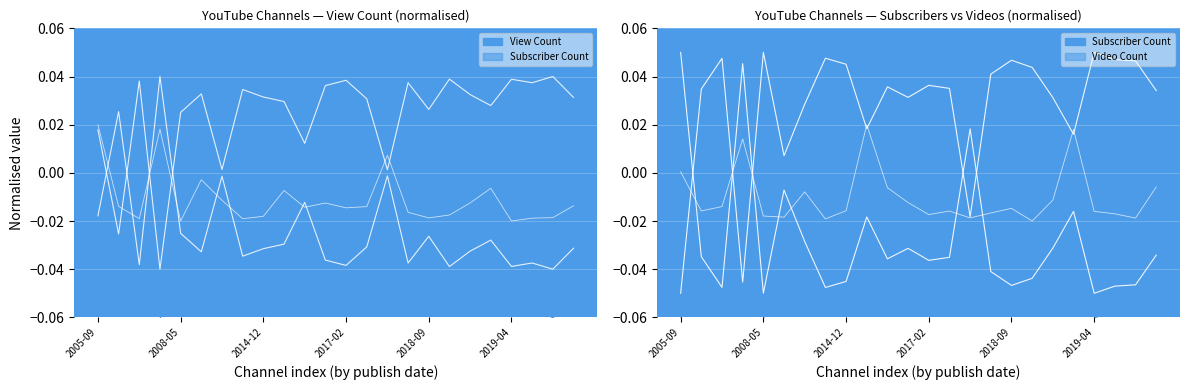

At which category does View Count reach its first local valley?

2006-09-19